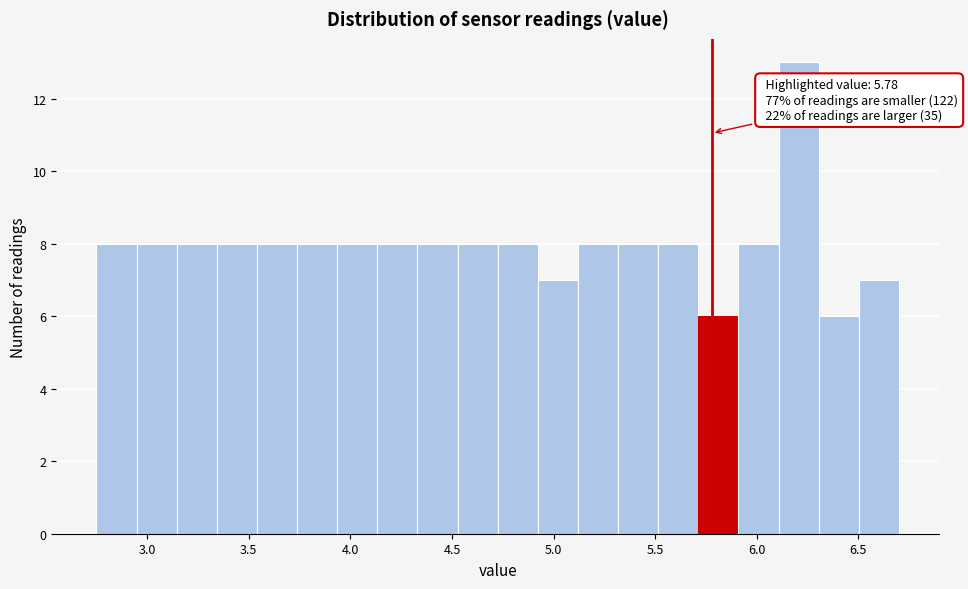

Around what value on the x-axis is the tallest bar? Give the approximate position of its centre, as read against the axis.

6.20